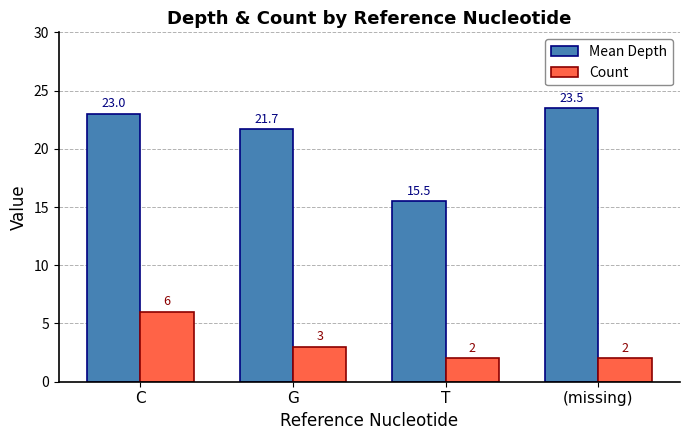

Reading right to left, what are all the values shown in this chart?

Mean Depth: 23.5	15.5	21.7	23.0
Count: 2.0	2.0	3.0	6.0